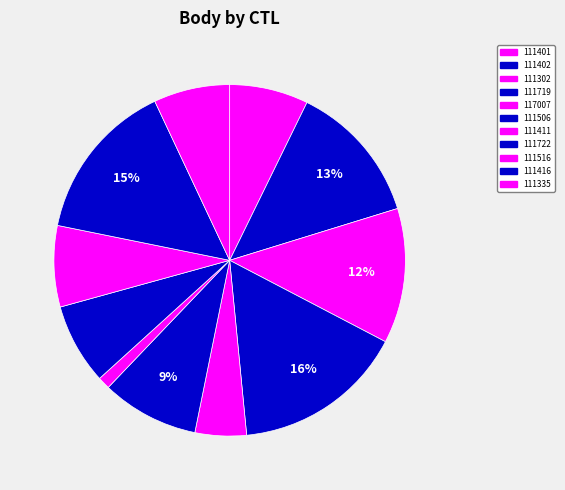

How much of the chart is everything except 111411?

98.9%